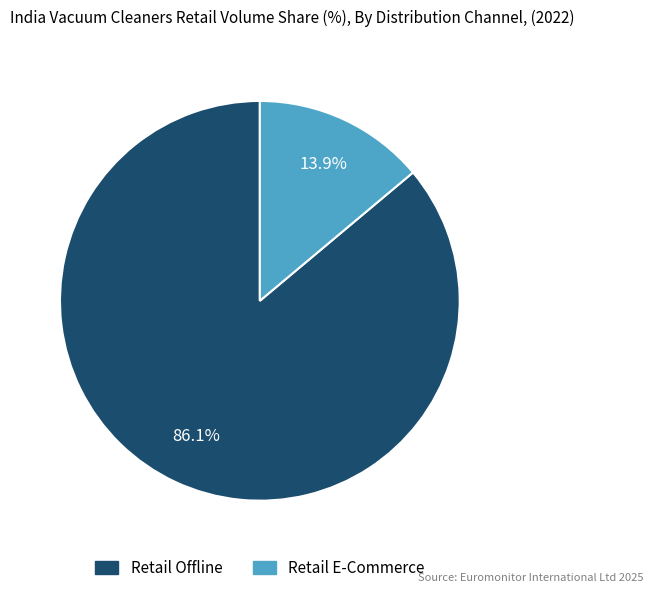

What percentage is the Retail E-Commerce slice, to the nearest percent?

14%